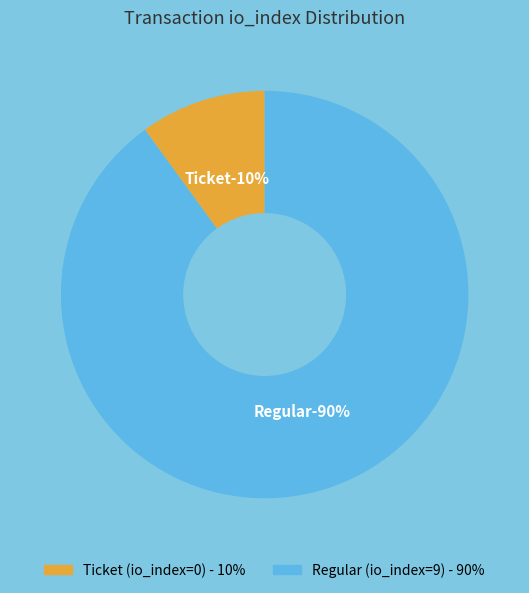

The Ticket (io_index=0) slice represents 1% of the pie. True or false?

False